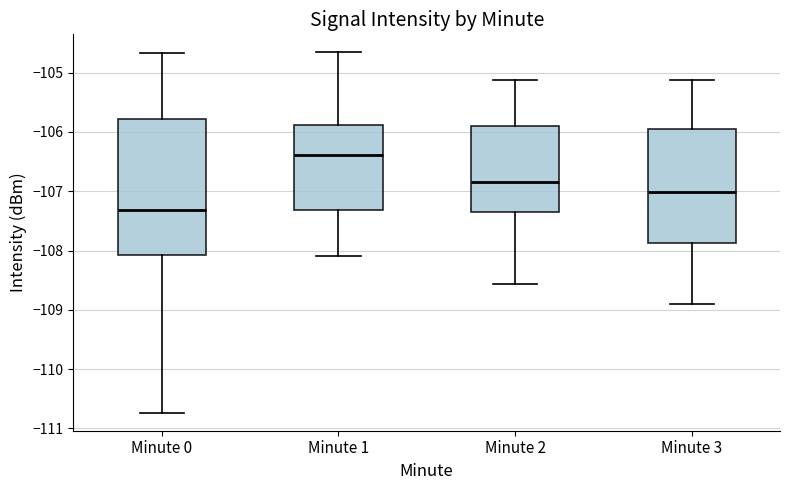

Reading left to right, read every box against the y-axis: the position of its median line, the range the box covers, and the ends of its whiskers. The values are not printed on the chart, so give them approximately, as read against the axis.

Minute 0: median -107.3, box -108.1 to -105.8, whiskers -110.7 to -104.7
Minute 1: median -106.4, box -107.3 to -105.9, whiskers -108.1 to -104.7
Minute 2: median -106.8, box -107.3 to -105.9, whiskers -108.6 to -105.1
Minute 3: median -107.0, box -107.9 to -106.0, whiskers -108.9 to -105.1